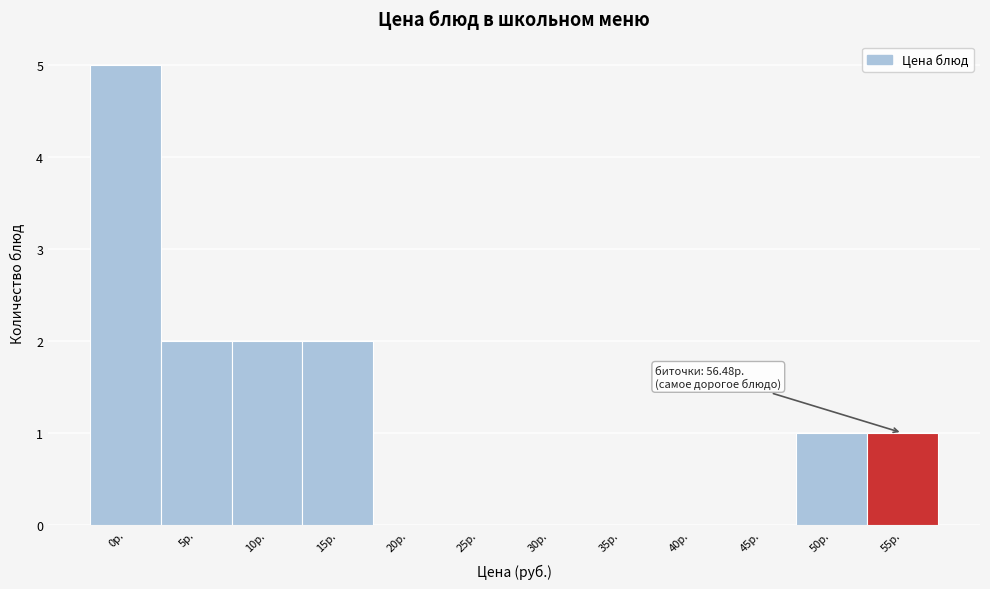

Reading right to left, transcribe all the data shown in this chart.

55р.=1	50р.=1	45р.=0	40р.=0	35р.=0	30р.=0	25р.=0	20р.=0	15р.=2	10р.=2	5р.=2	0р.=5